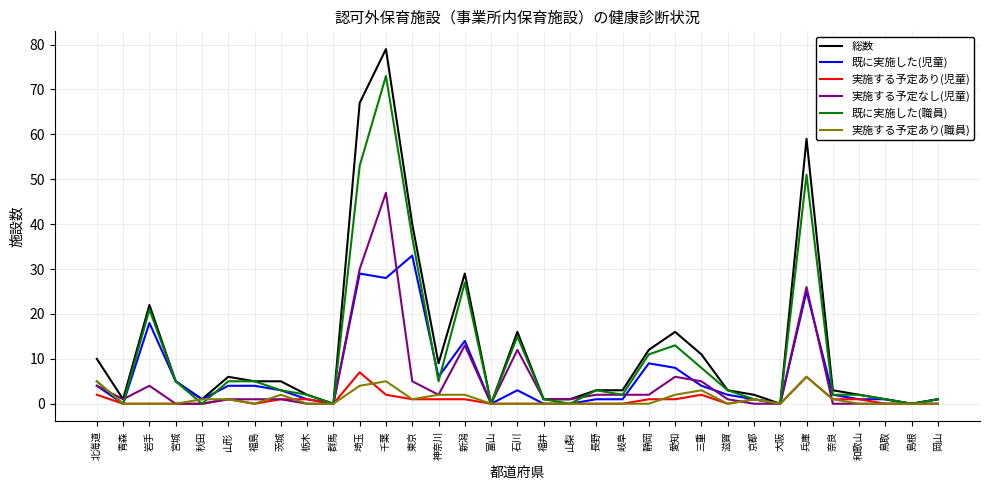

Is it true that 総数 equals 2 at 栃木?

True